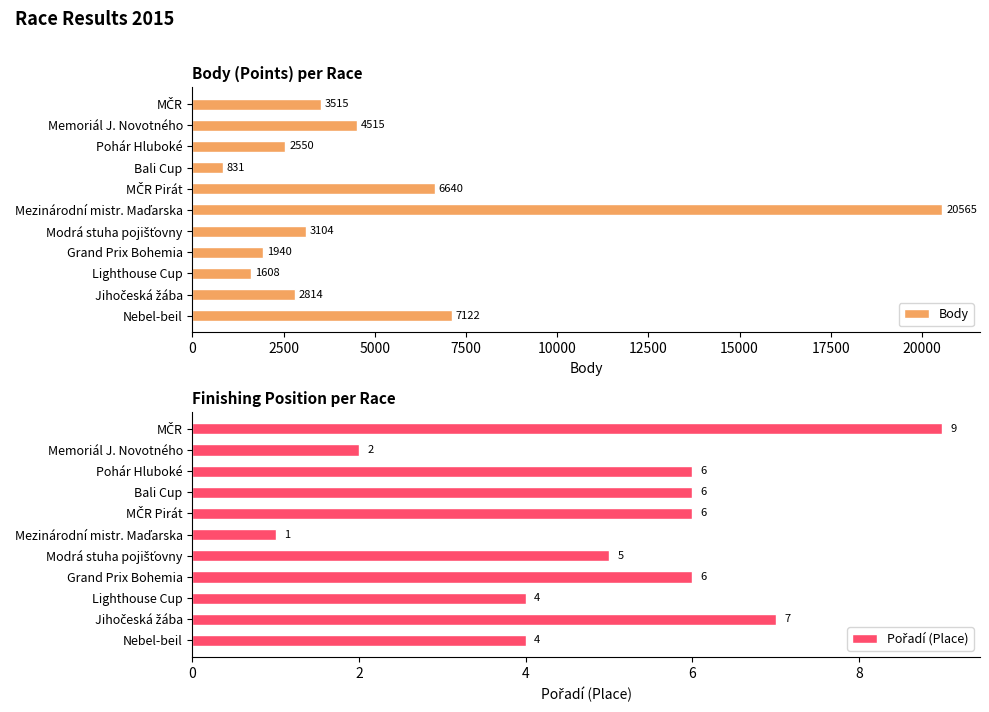

Reading left to right, list all the values displayed in this chart.

Body: 3515	4515	2550	831	6640	20565	3104	1940	1608	2814	7122
Pořadí (Place): 9	2	6	6	6	1	5	6	4	7	4